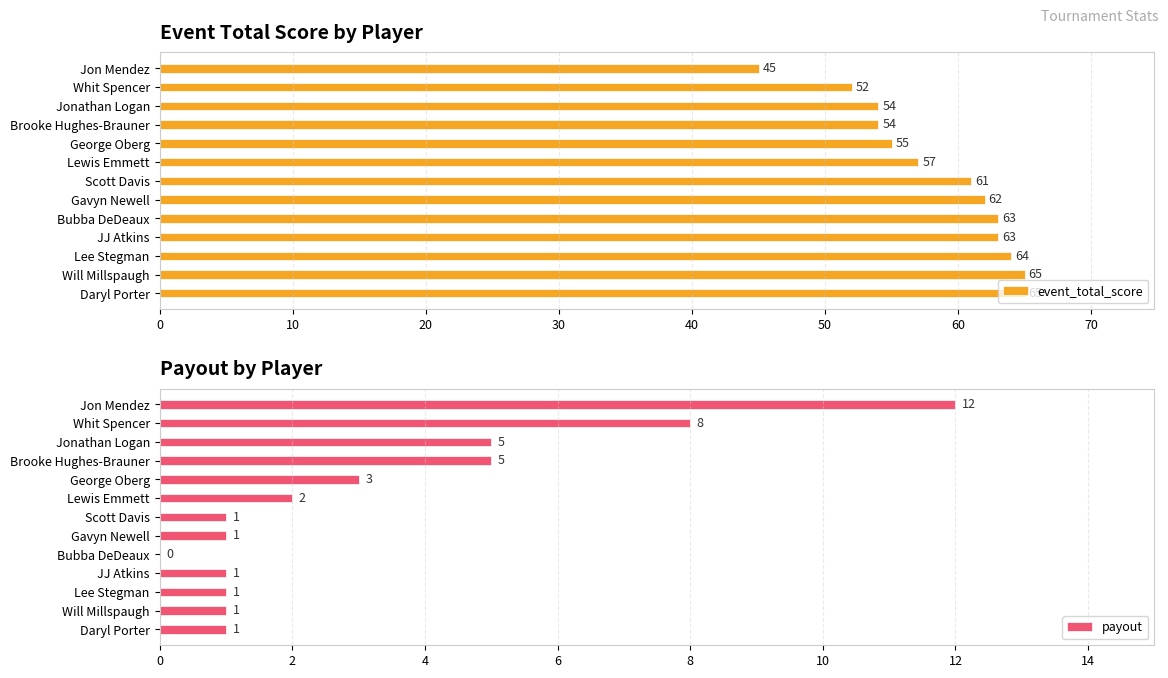

What are all the series names shown in the legend?

event_total_score, payout